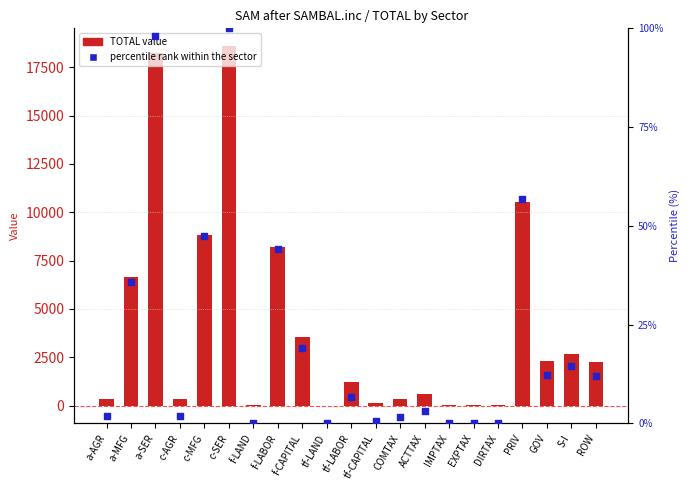

Which series contains the lowest Y value?

TOTAL